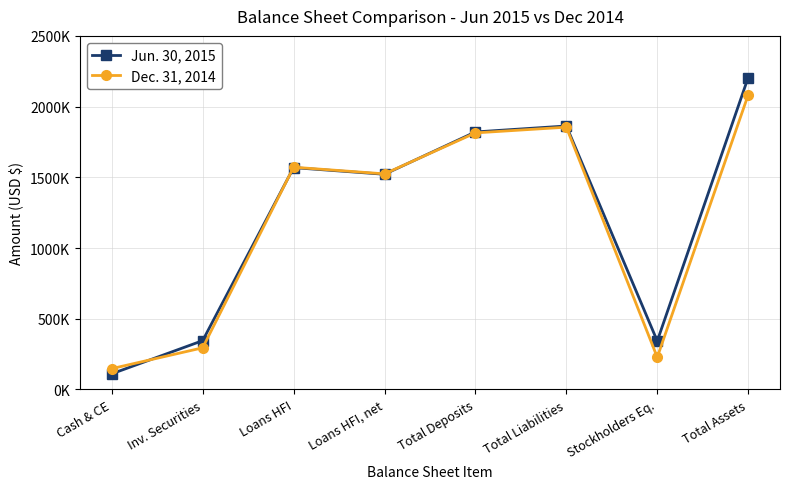

After their last crossing, which series has the higher values: Jun. 30, 2015 or Dec. 31, 2014?

Jun. 30, 2015